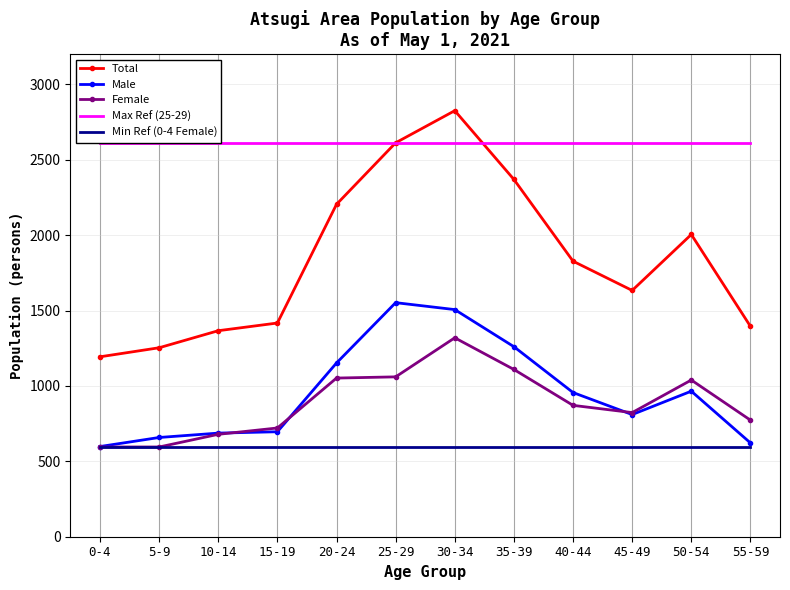

How many times do Male and Female cross each other?

3